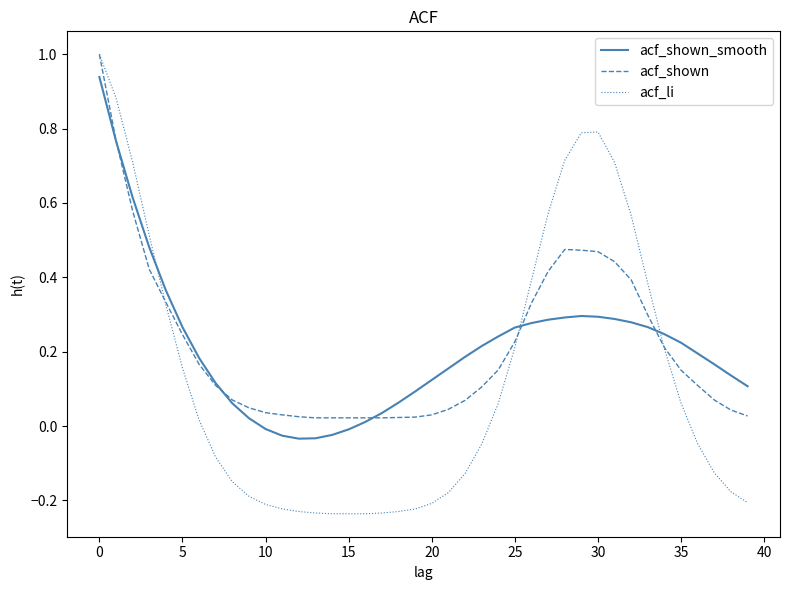

How many intersections are there between acf_li and acf_shown?

3